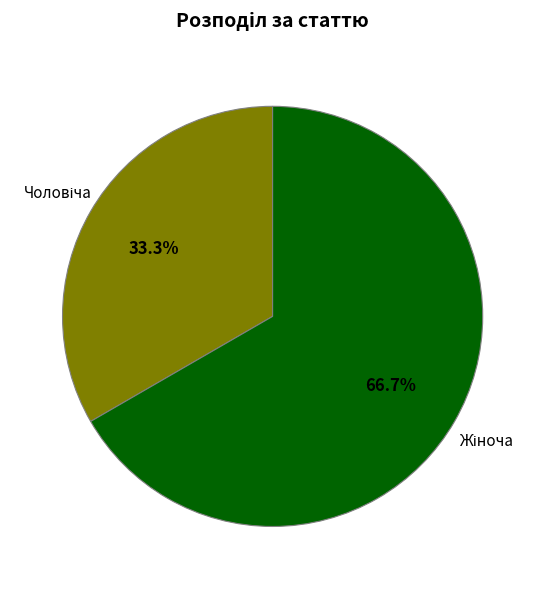

Is there a majority slice in this chart?

Yes